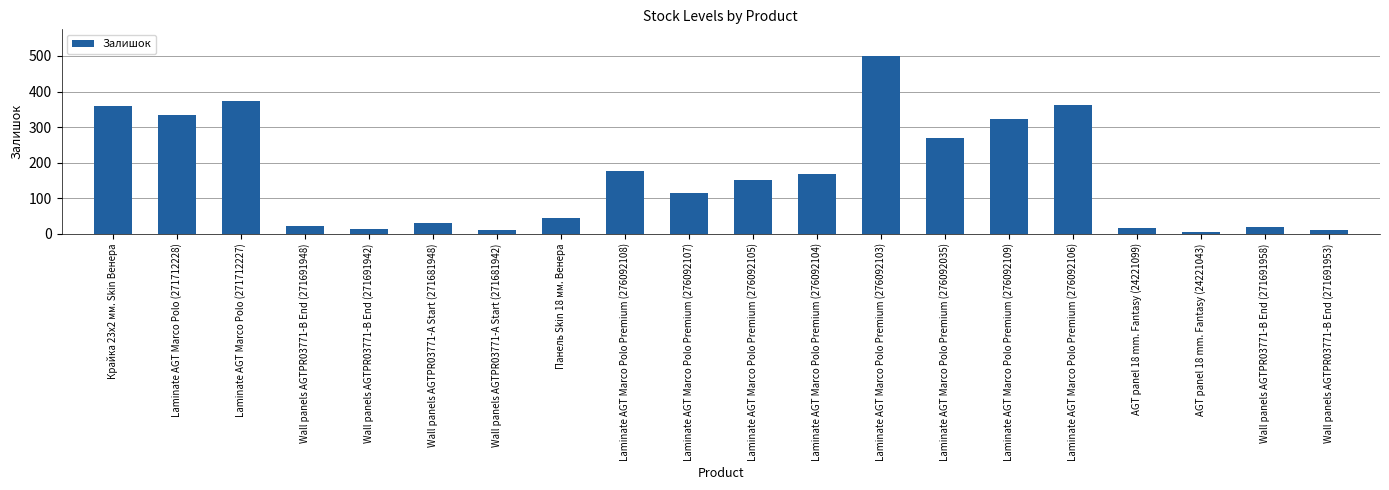

True or false: the data shows 80 at Laminate AGT Marco Polo Premium (276092035).

False